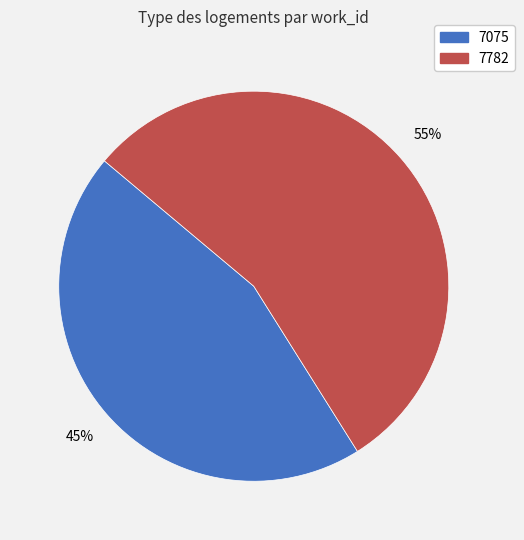

To the nearest percent, what is the combined percentage of 7782 and 7075?

100%